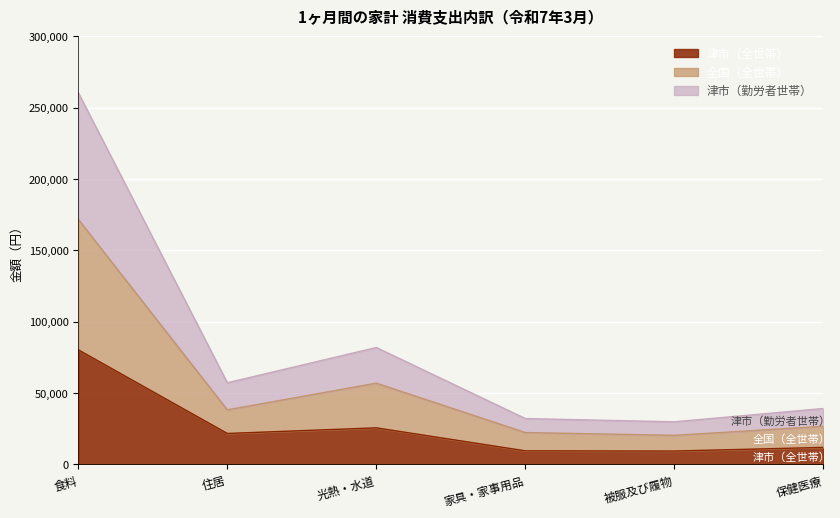

What is the total value across all series at 住居?

57234